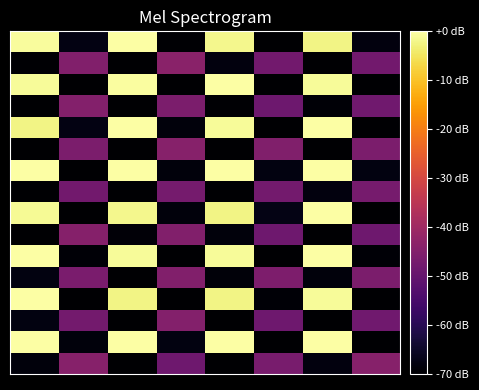

At which category does the chart reach its peak across all series?

2